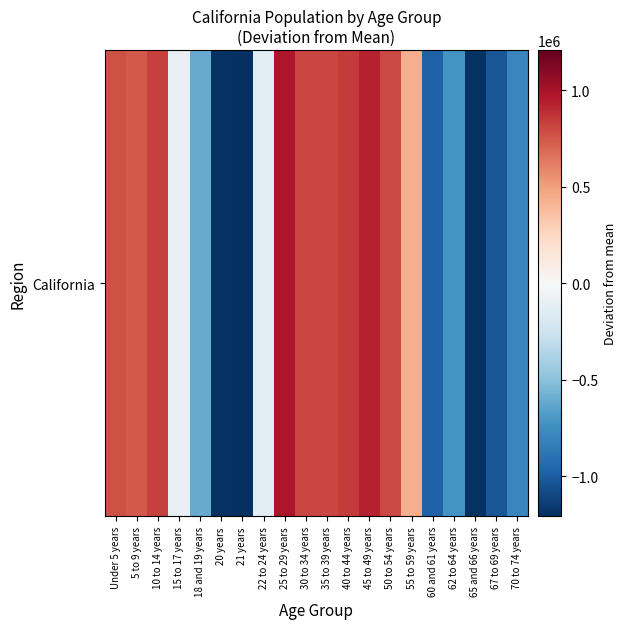

Reading left to right, transcribe all the data shown in this chart.

Under 5 years=767194.1	5 to 9 years=741700.1	10 to 14 years=826791.1	15 to 17 years=-97200.9	18 and 19 years=-607136.9	20 years=-1190496.9	21 years=-1208363.9	22 to 24 years=-127606.9	25 to 29 years=980270.1	30 to 34 years=809329.1	35 to 39 years=809440.1	40 to 44 years=844992.1	45 to 49 years=925680.1	50 to 54 years=798413.1	55 to 59 years=440157.1	60 and 61 years=-977862.9	62 to 64 years=-718217.9	65 and 66 years=-1195321.9	67 to 69 years=-1029397.9	70 to 74 years=-792360.9